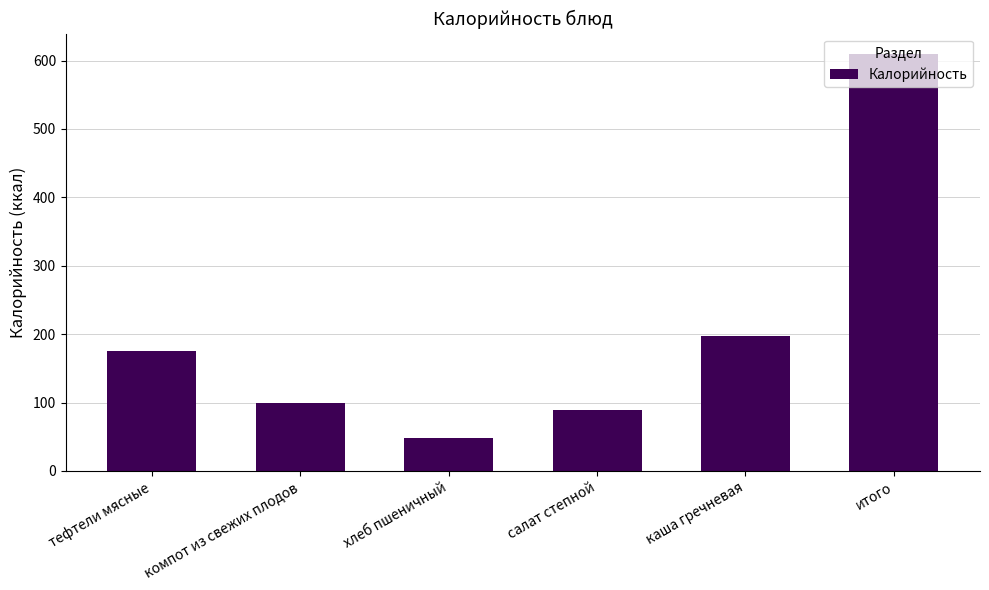

What position from the left is салат степной?

4